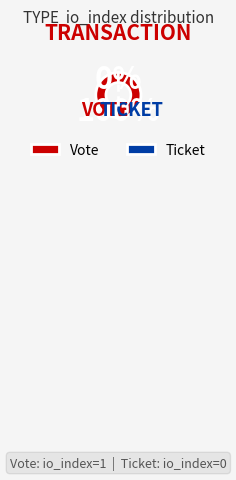

To the nearest percent, what portion does Vote (tx_index=1) represent?

100%